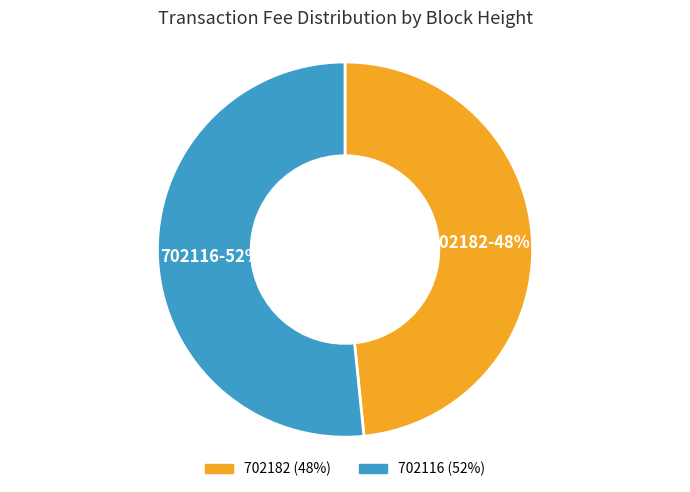

What is the smallest slice in the pie chart?

702182